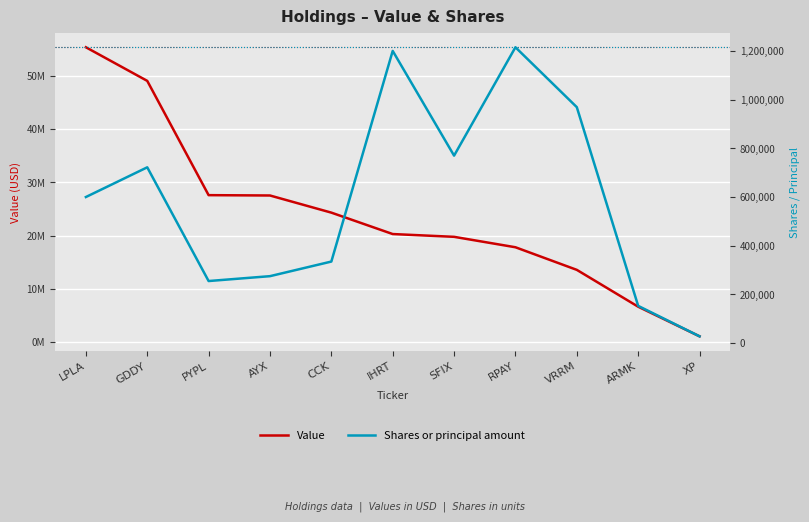

What is the approximate value of Shares or principal amount at AYX, to the nearest 50?

275000